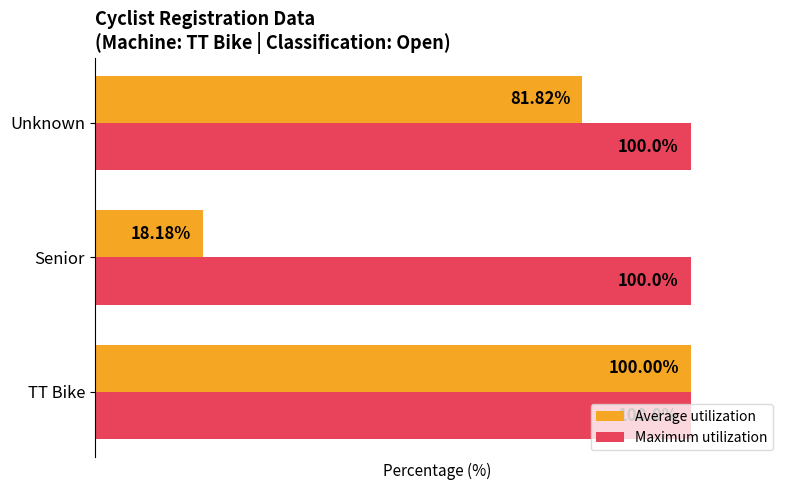

Which category has the lowest value across all series?

Senior